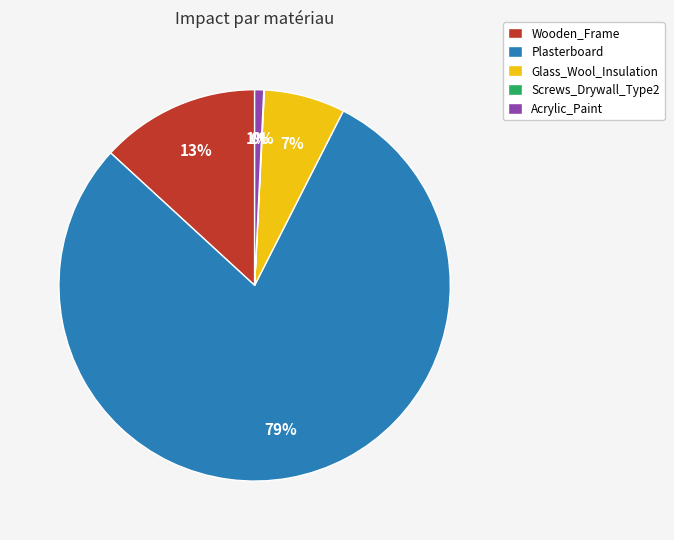

To the nearest percent, what is the difference between the largest and smallest slice percentages?

79%